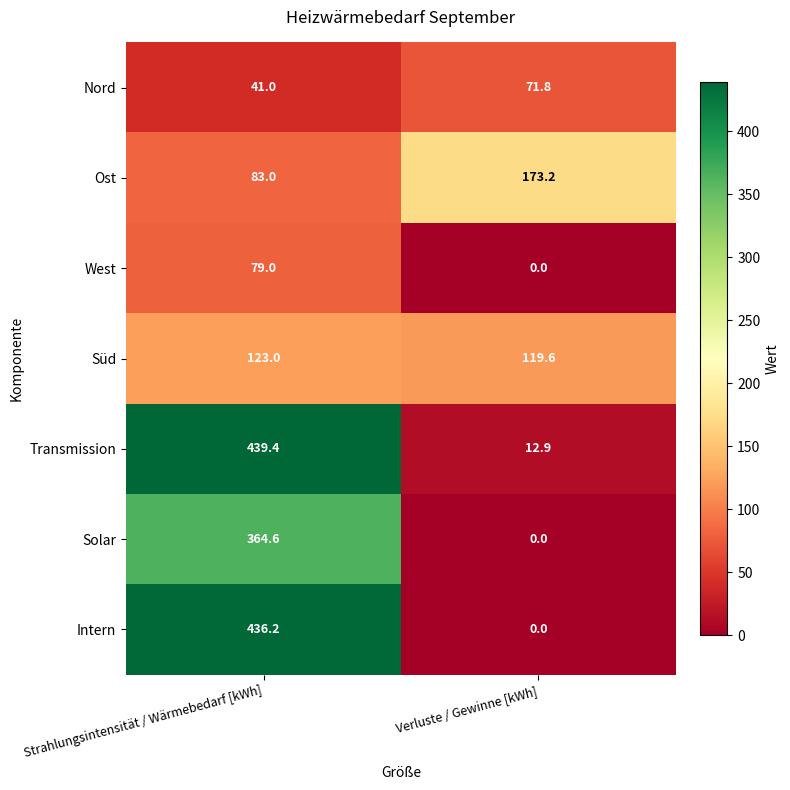

Reading left to right, list all the values displayed in this chart.

Nord: 41.0	71.8
Ost: 83.0	173.2
West: 79.0	0.0
Süd: 123.0	119.6
Transmission: 439.4	12.9
Solar: 364.6	0.0
Intern: 436.2	0.0